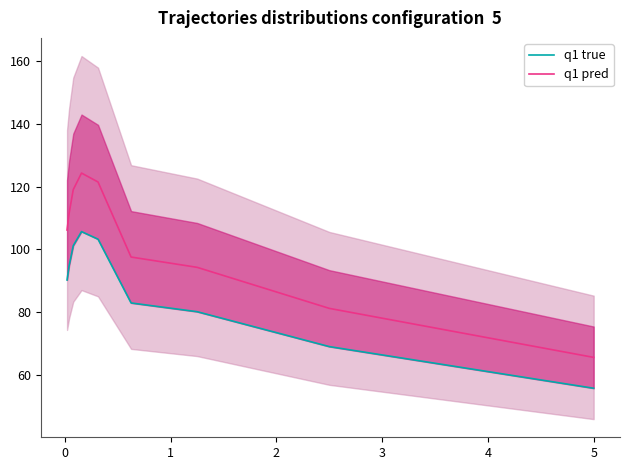

What is the highest value of the q1 pred series?

124.3